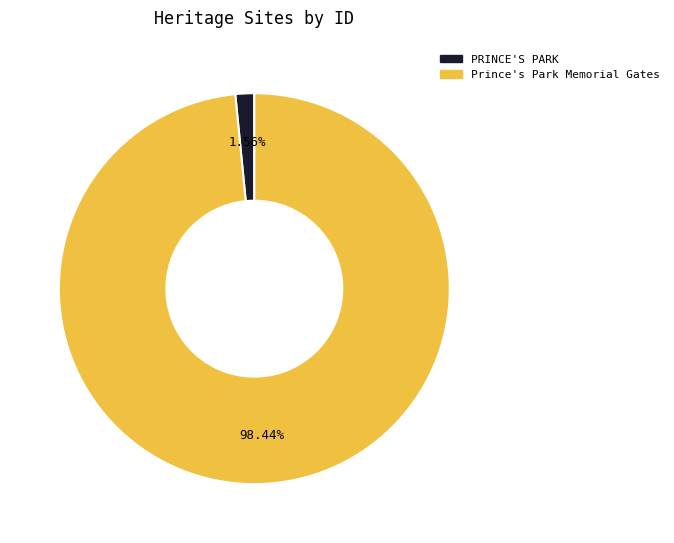

Is there a majority slice in this chart?

Yes